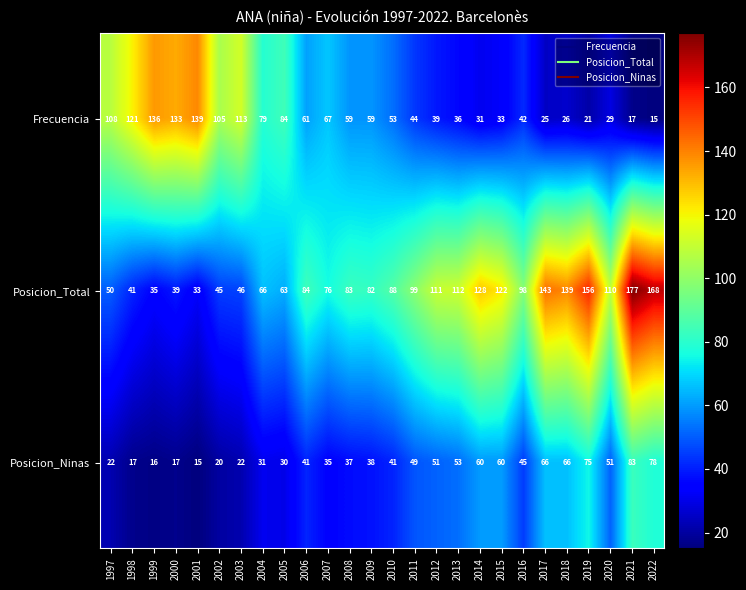

What is the difference between the maximum and minimum values in the Posicion_Total series?

144